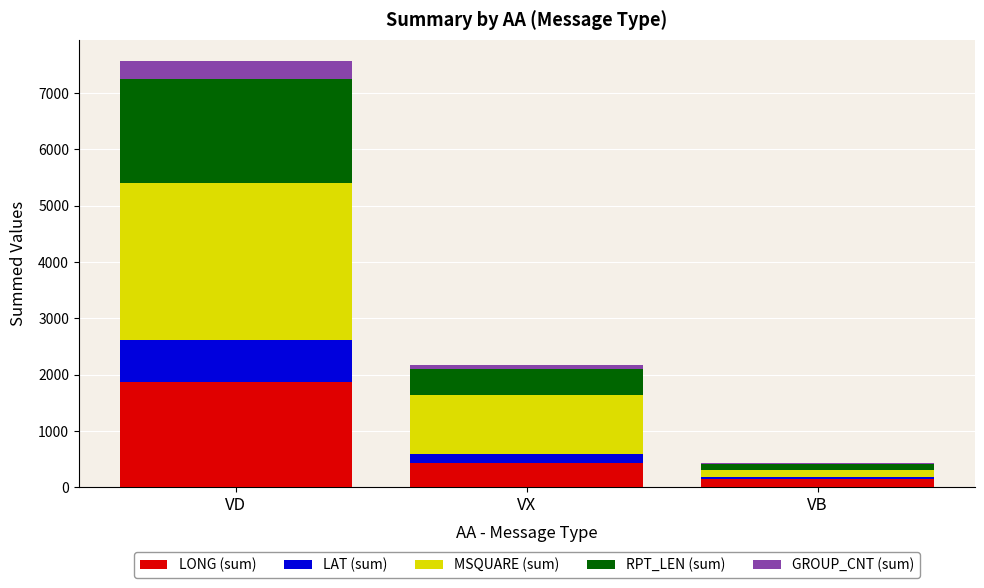

At which category is the sum across all series the highest?

VD